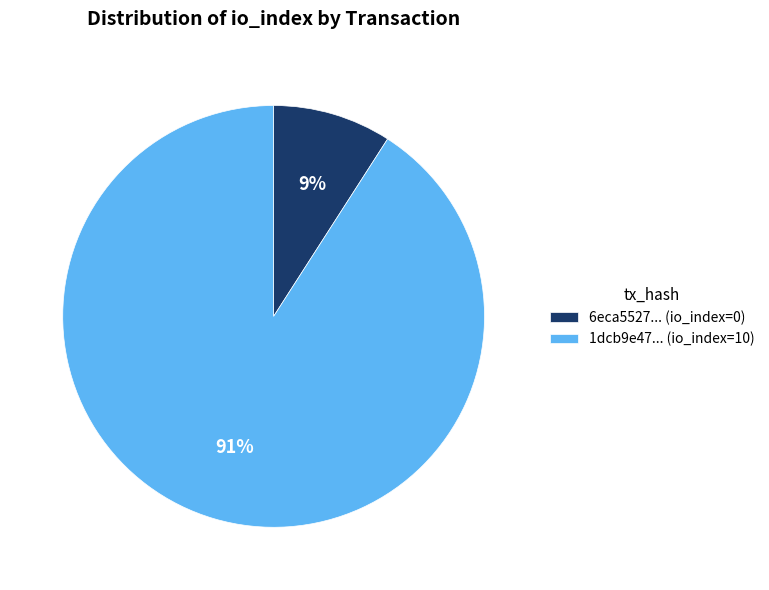

To the nearest percent, what percentage of the pie is 6eca5527... (io_index=0)?

9%